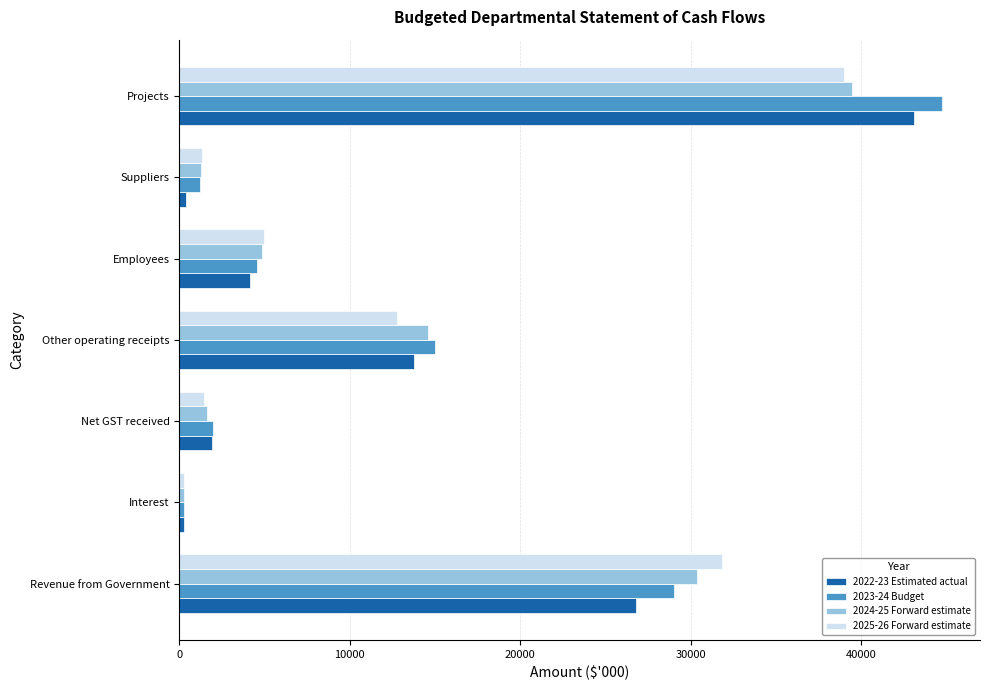

At which category is the sum across all series the highest?

Projects